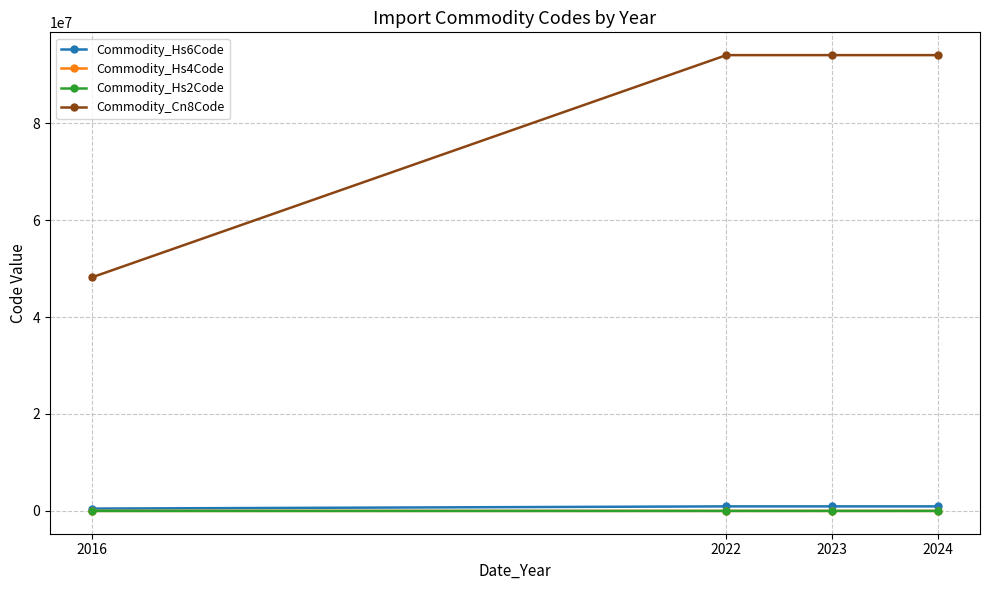

True or false: Commodity_Hs4Code and Commodity_Cn8Code cross at least once.

False